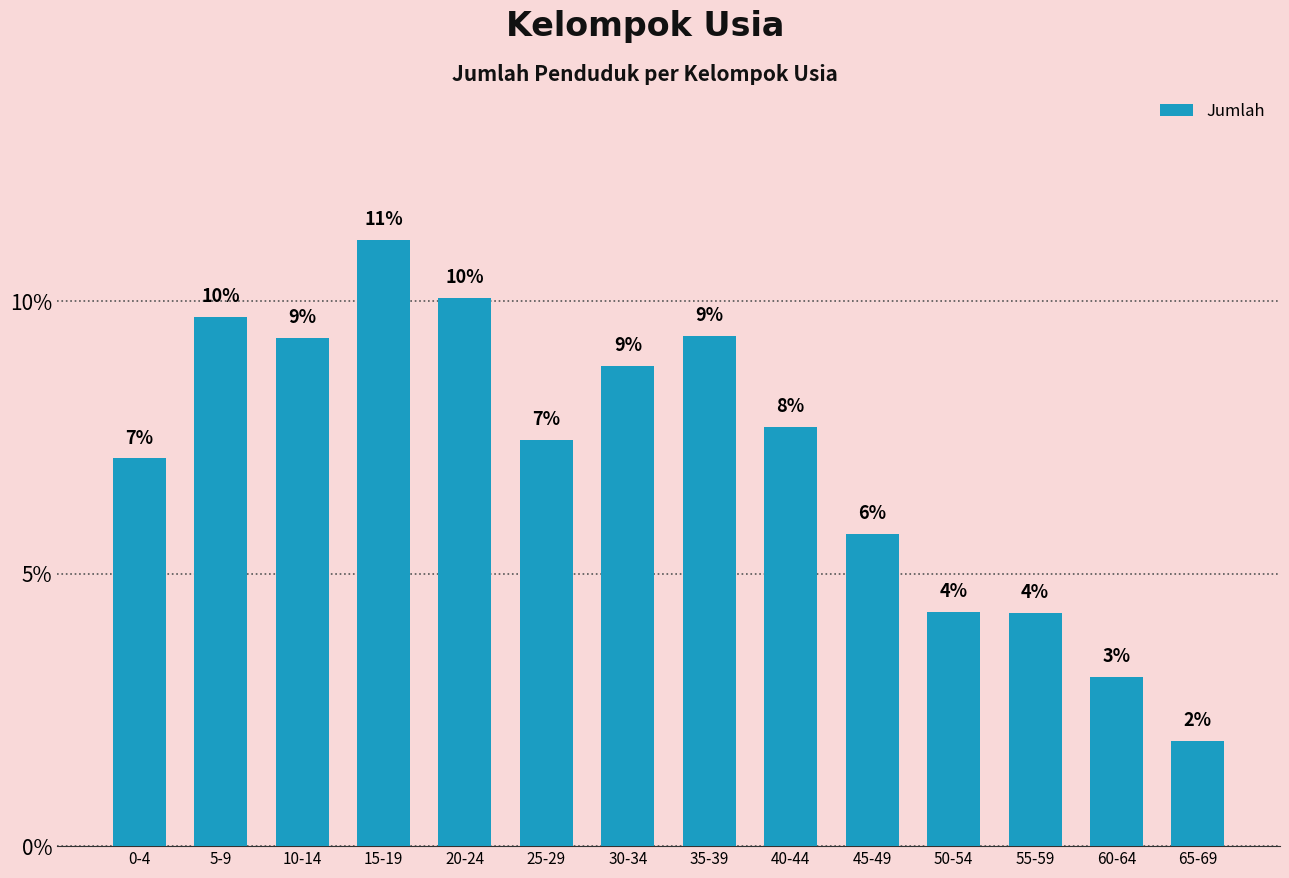

How many bars are there in total?

14